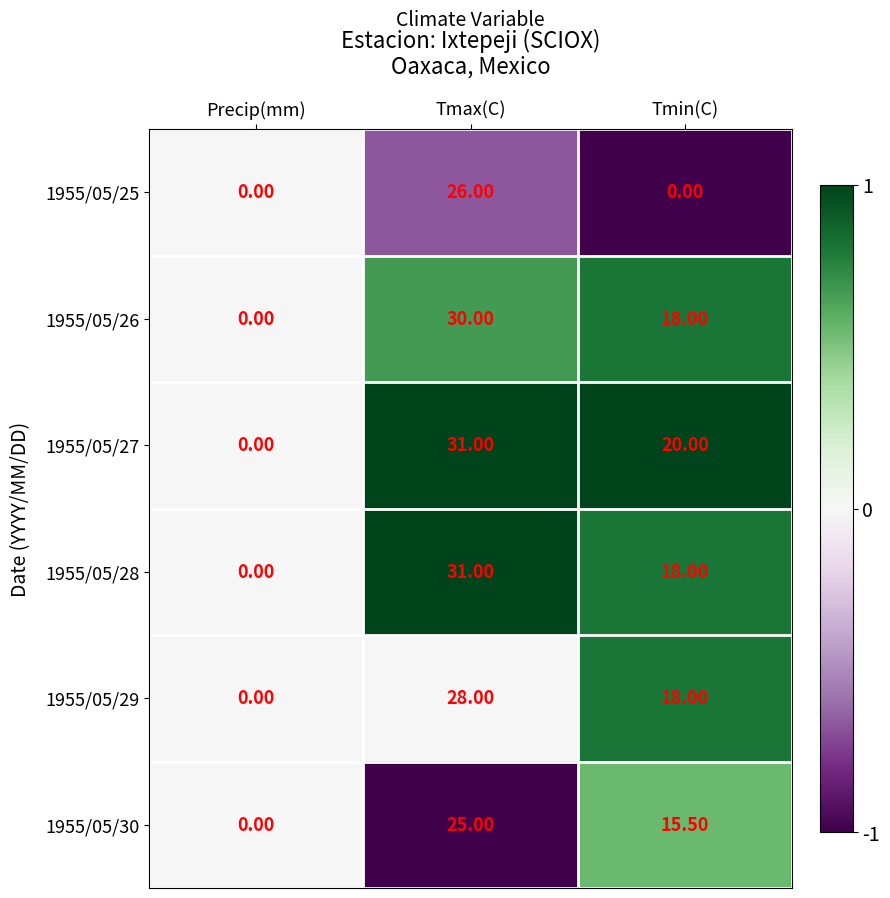

What is the maximum value shown in the chart?

31.0